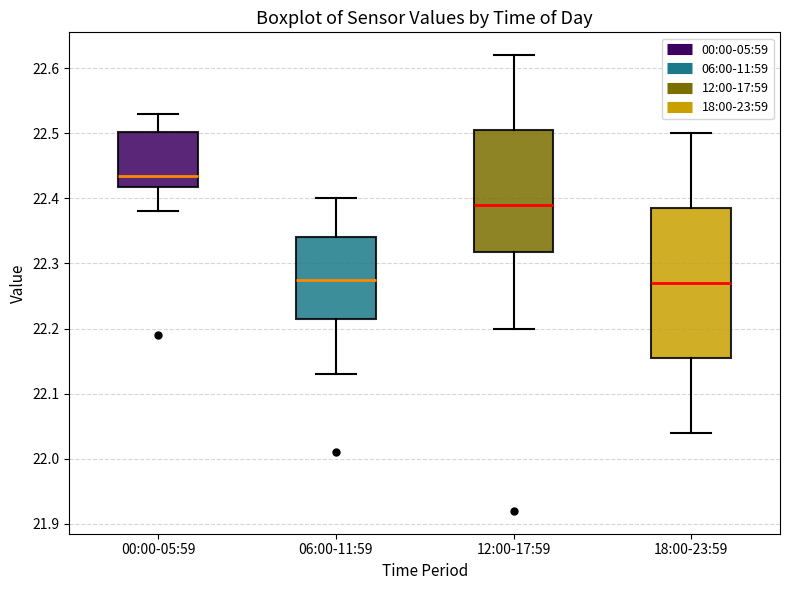

Comparing the boxes themselves (not the whiskers), which one is the tallest?

18:00-23:59